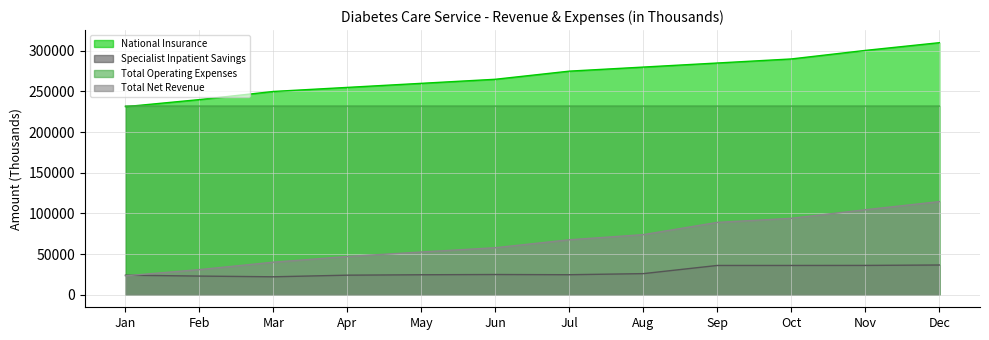

Which category has the highest value in the National Insurance series?

Dec